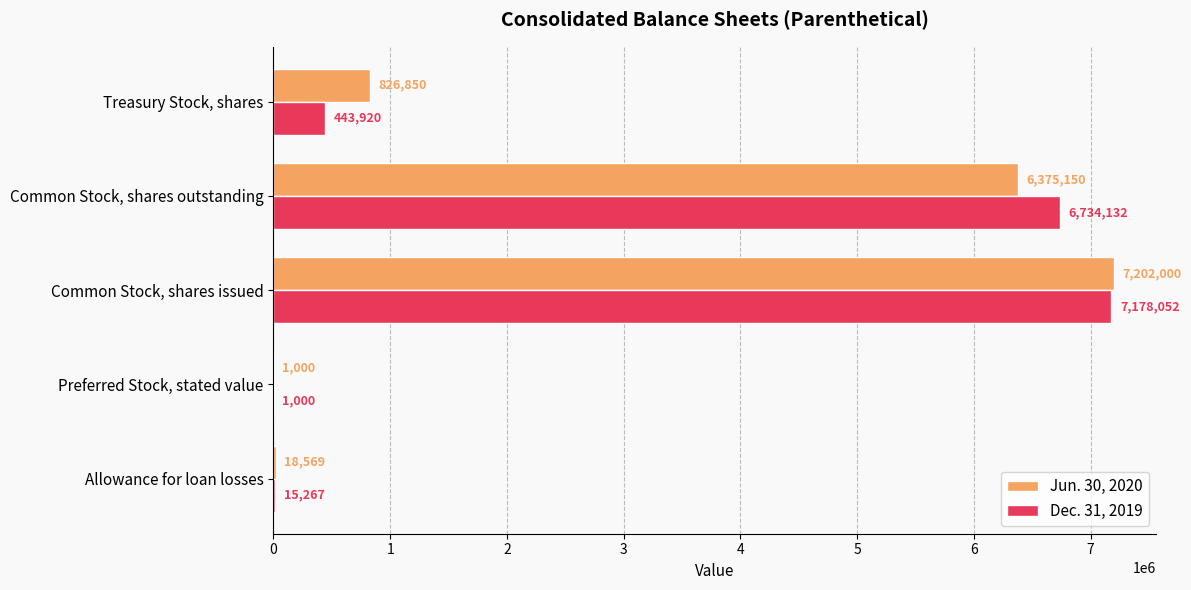

At which category does the chart reach its peak across all series?

Common Stock, shares issued